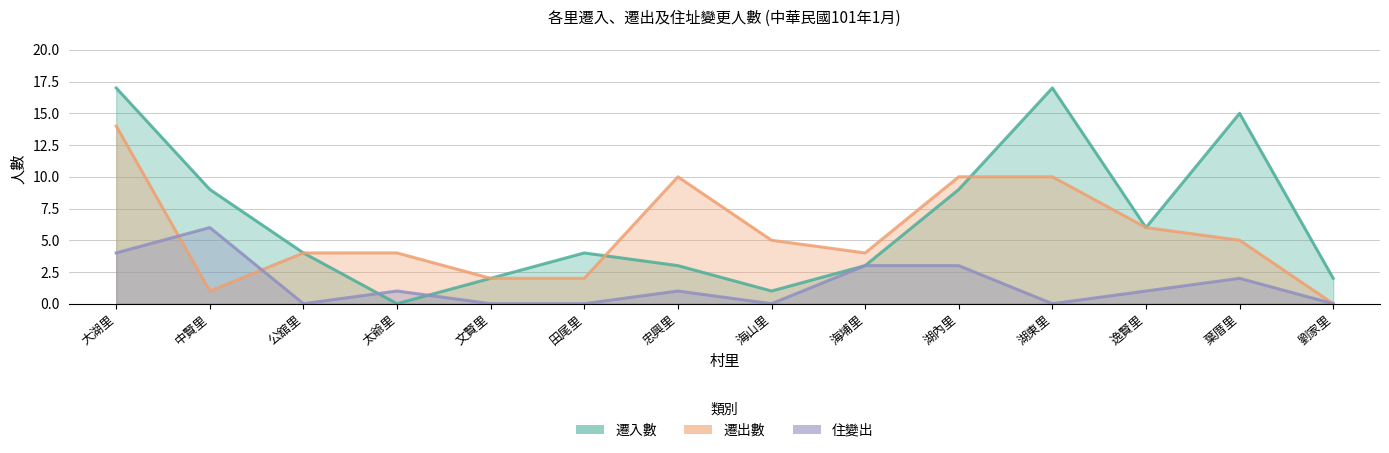

Which series has the largest total across all categories?

遷入數